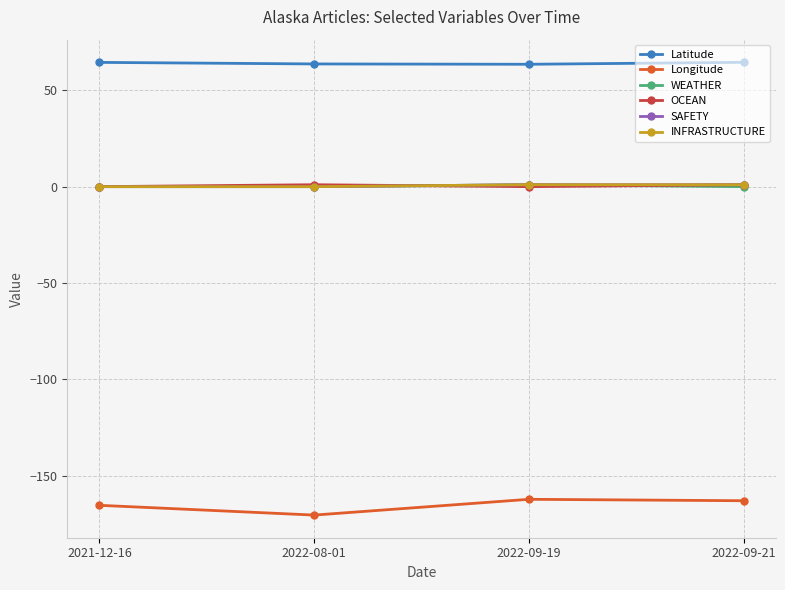

Does the chart have visible grid lines?

Yes